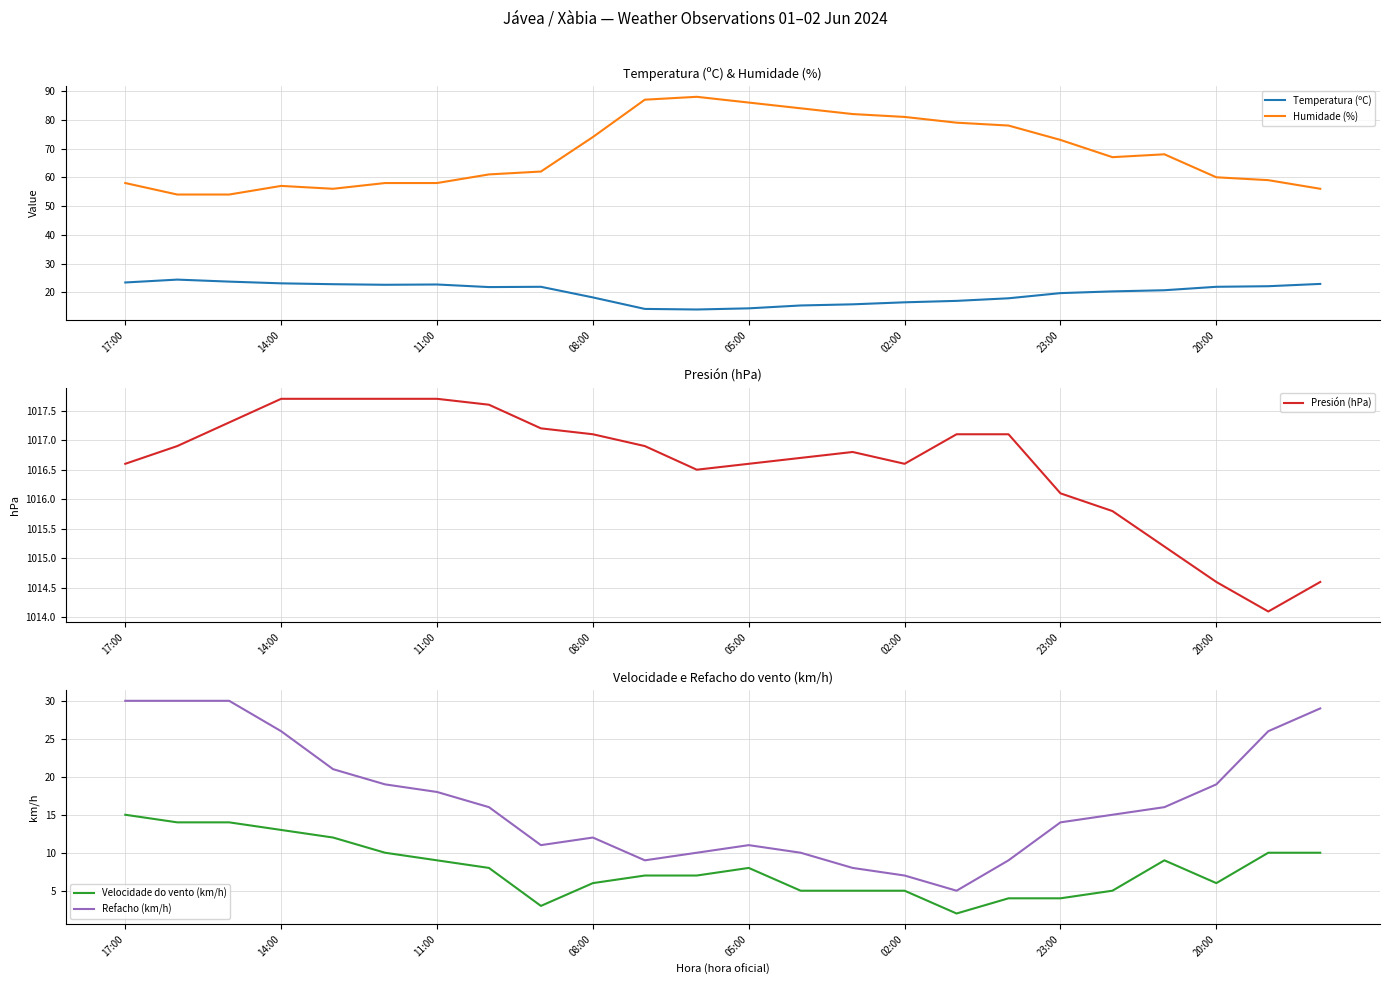

What is the lowest value of the Temperatura (ºC) series?

14.0